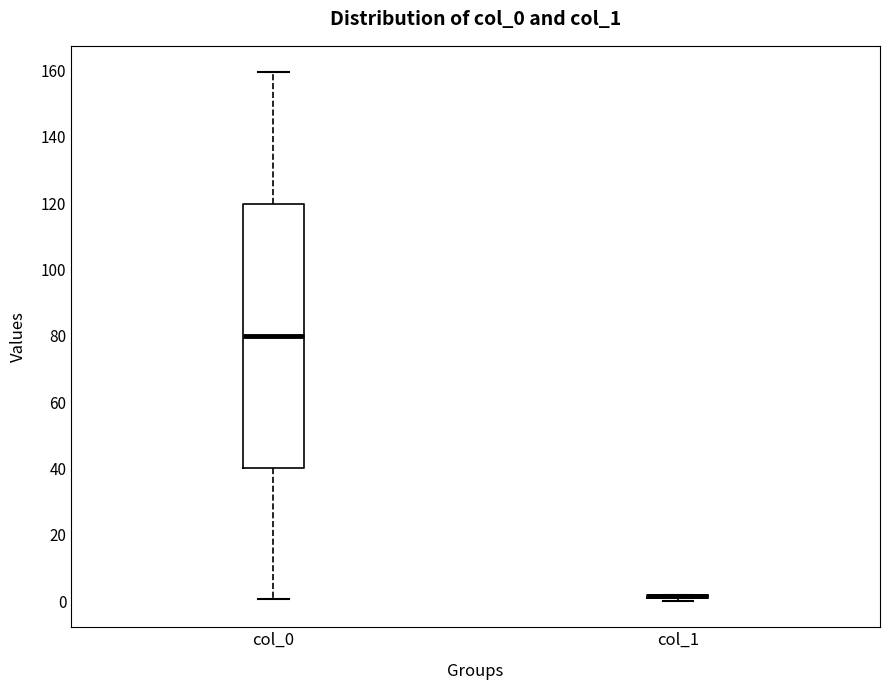

Reading left to right, read every box against the y-axis: the position of its median line, the range the box covers, and the ends of its whiskers. The values are not printed on the chart, so give them approximately, as read against the axis.

col_0: median 80, box 40 to 120, whiskers 0 to 160
col_1: box collapsed to a line at 2, whiskers 0 to 2